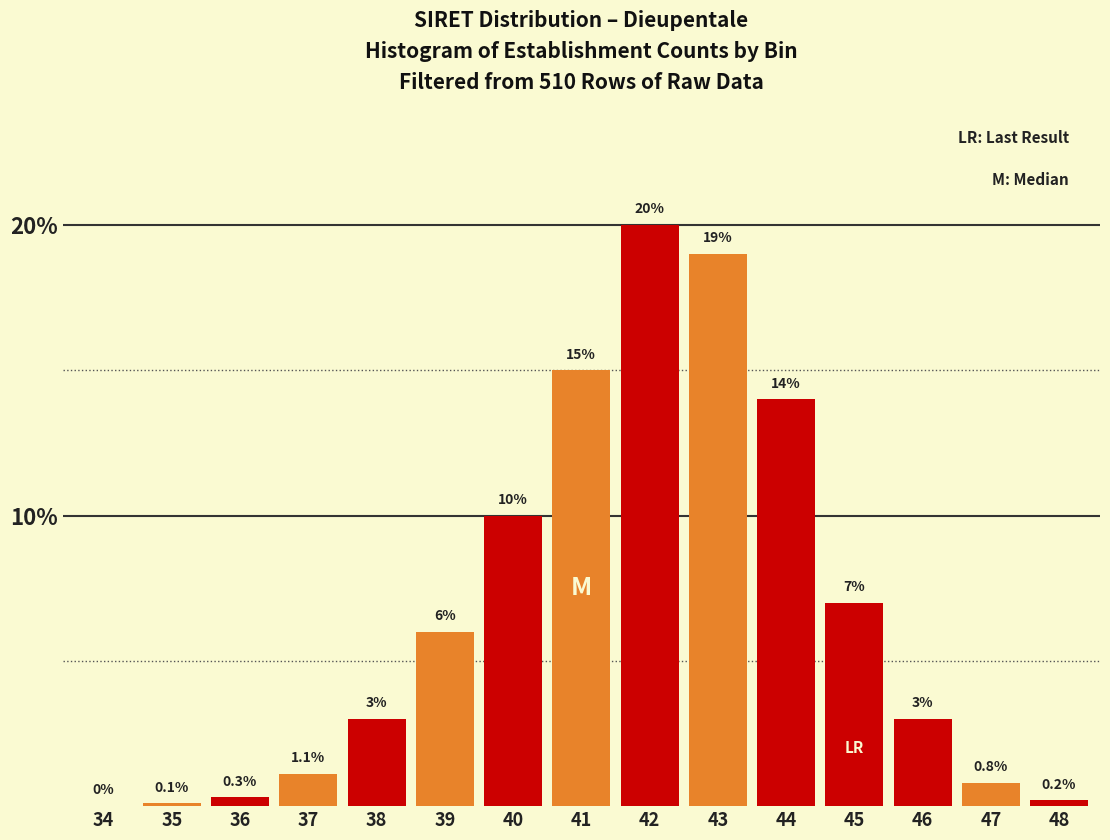

Reading left to right, extract all data points from this chart.

34=0.0	35=0.1	36=0.3	37=1.1	38=3.0	39=6.0	40=10.0	41=15.0	42=20.0	43=19.0	44=14.0	45=7.0	46=3.0	47=0.8	48=0.2